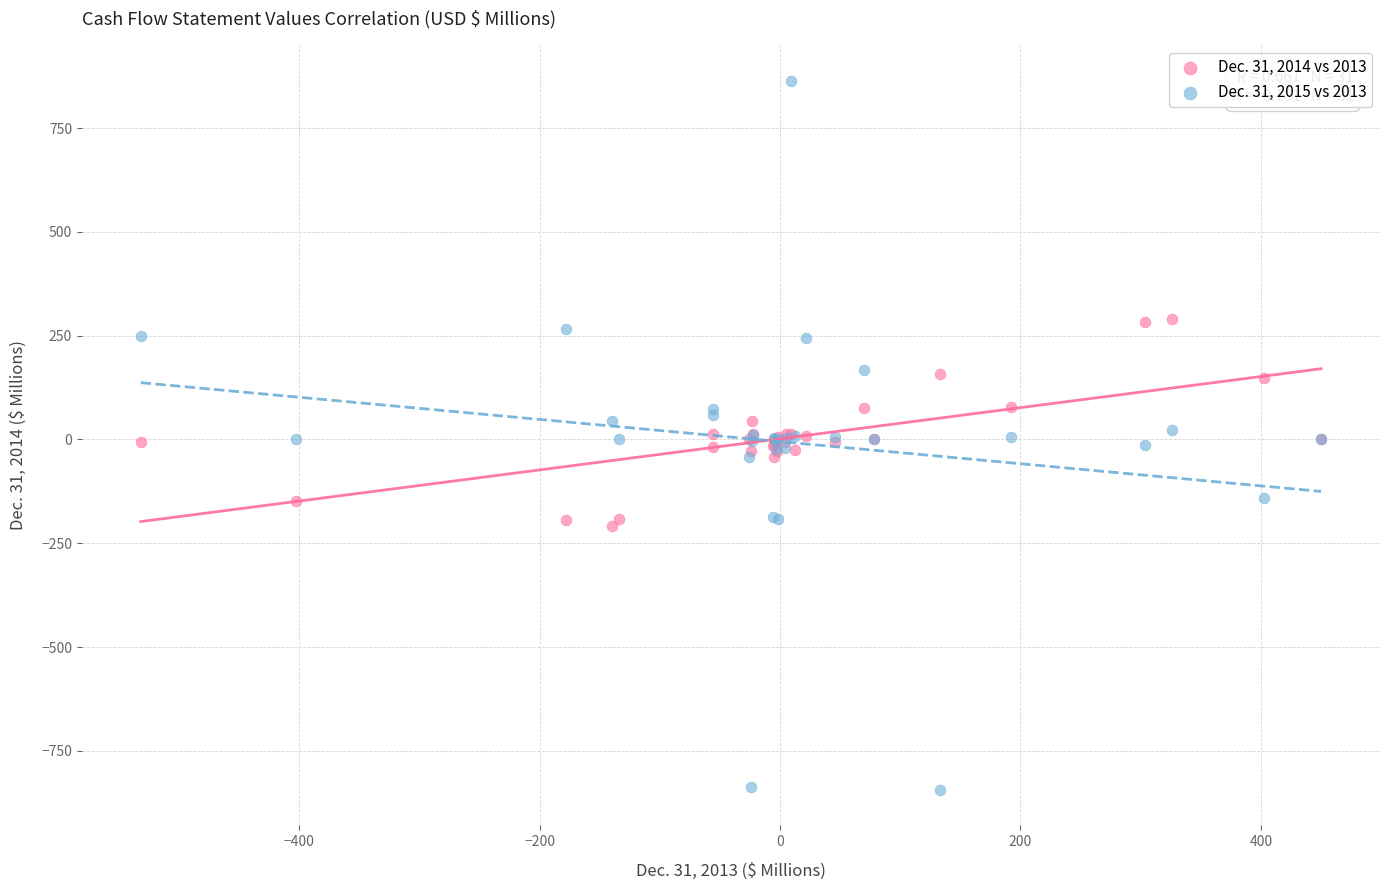

Which series has the widest spread of Y values?

Dec. 31, 2015 vs 2013